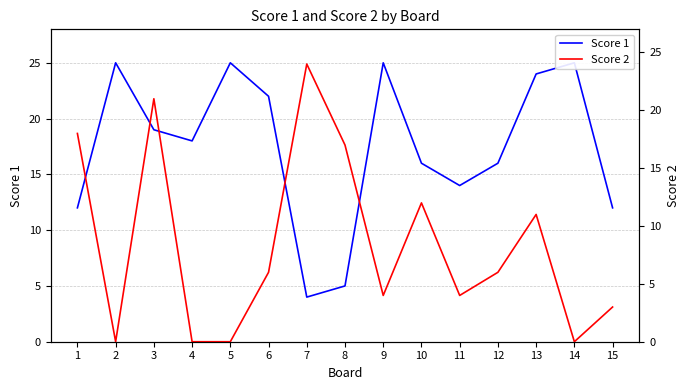

What is the difference between the Score 1 values at 8 and 6?

17